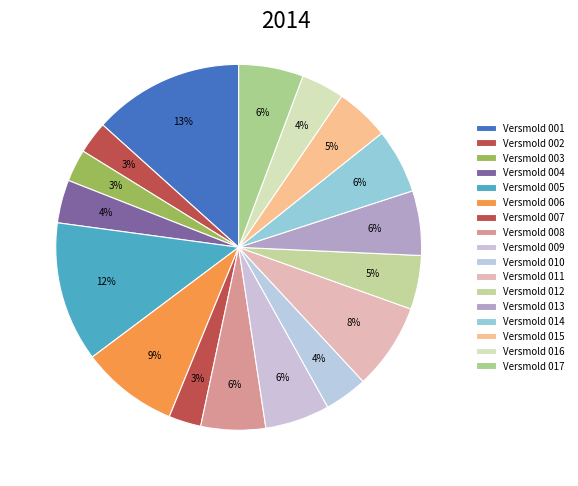

Between Versmold 009 and Versmold 013, which is larger?

Versmold 009